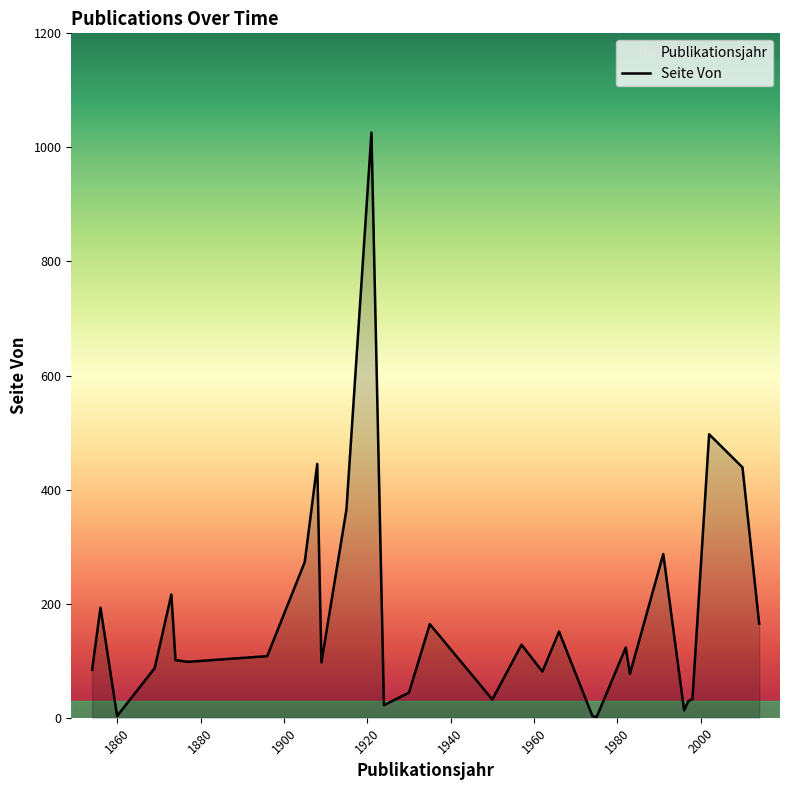

How many data points in Publikationsjahr are above 1935?

15